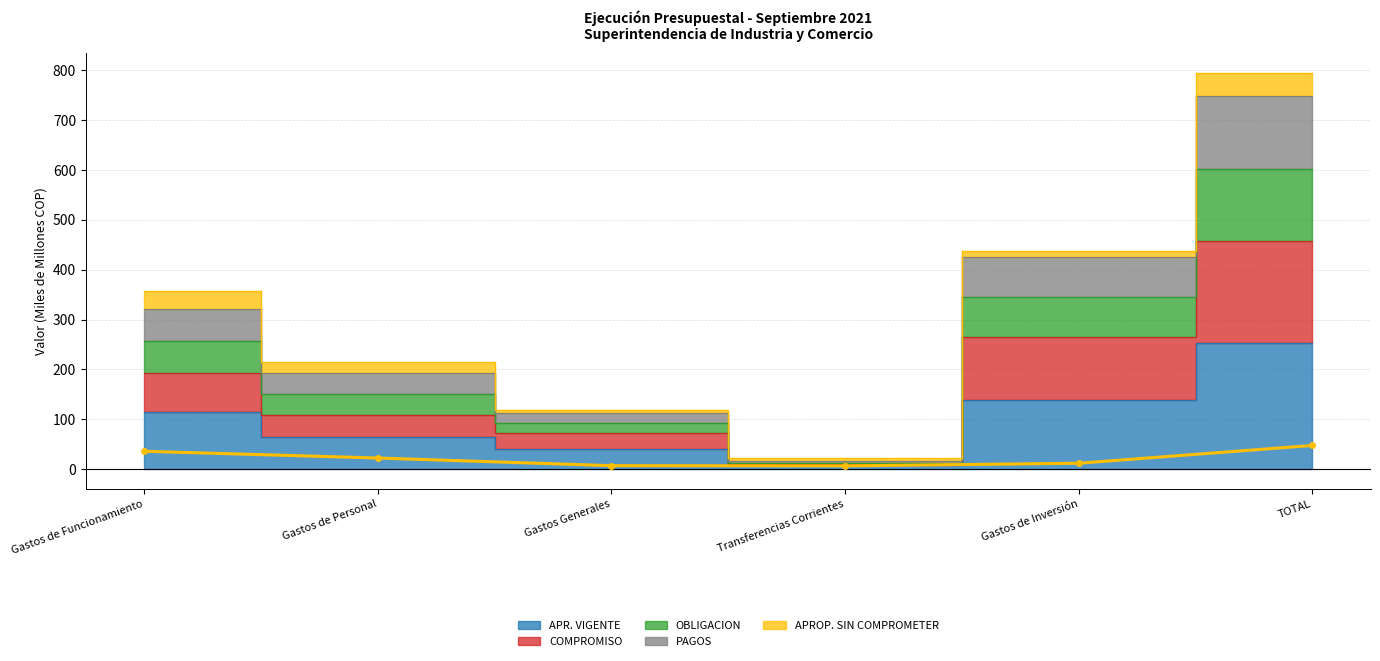

How many data points does each series have?

6